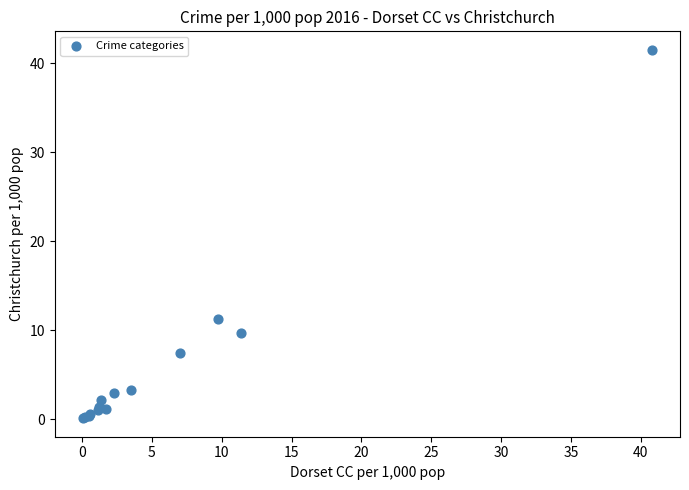

What Y value in the scatter plot is closest to 20?

11.3